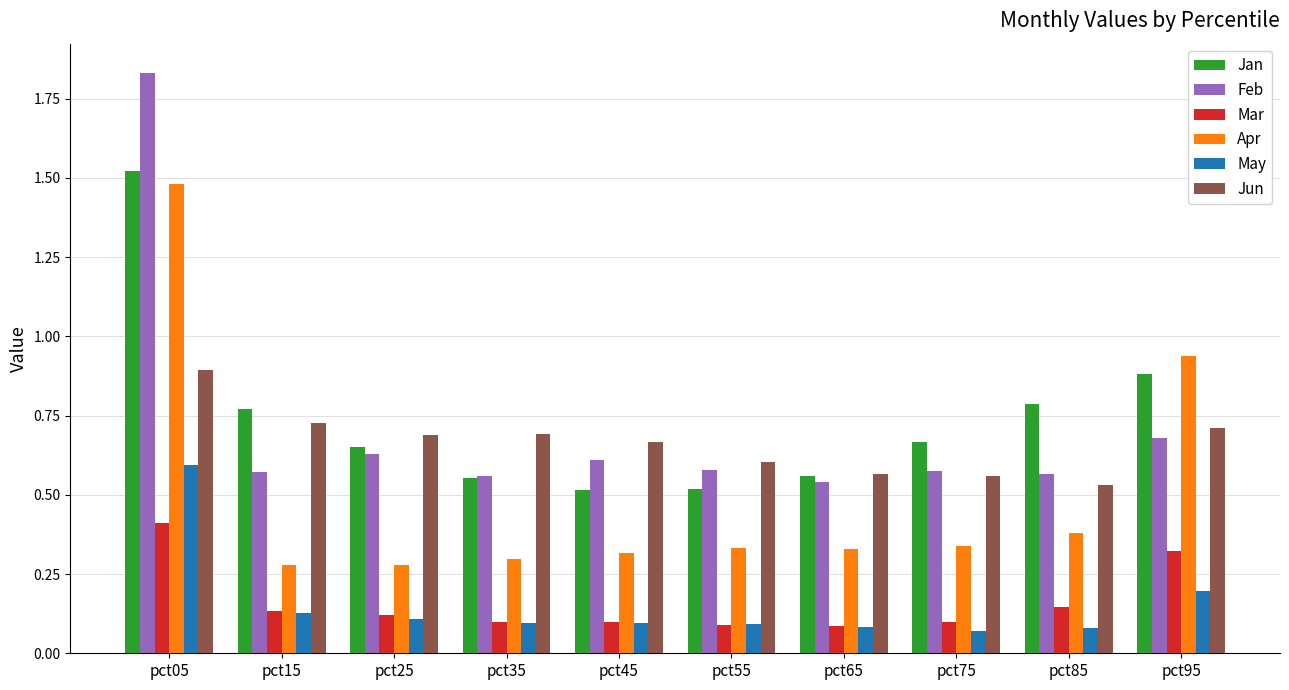

The Apr series shows 0.5 at pct45. True or false?

False